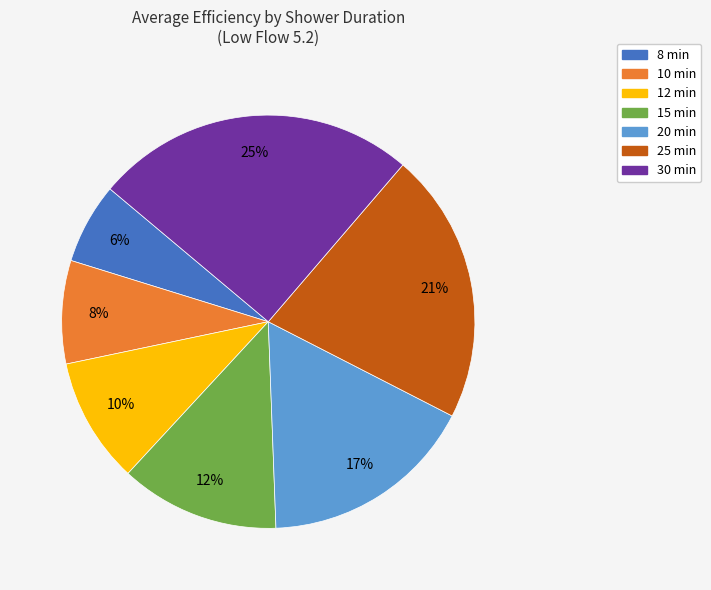

Is there a majority slice in this chart?

No